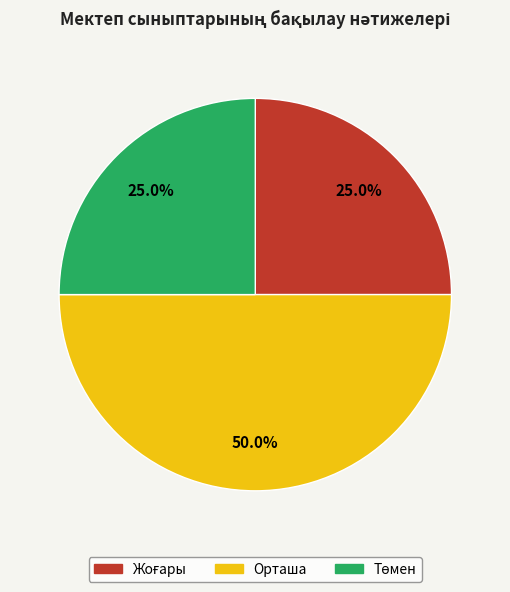

What is the largest slice in the pie chart?

Орташа